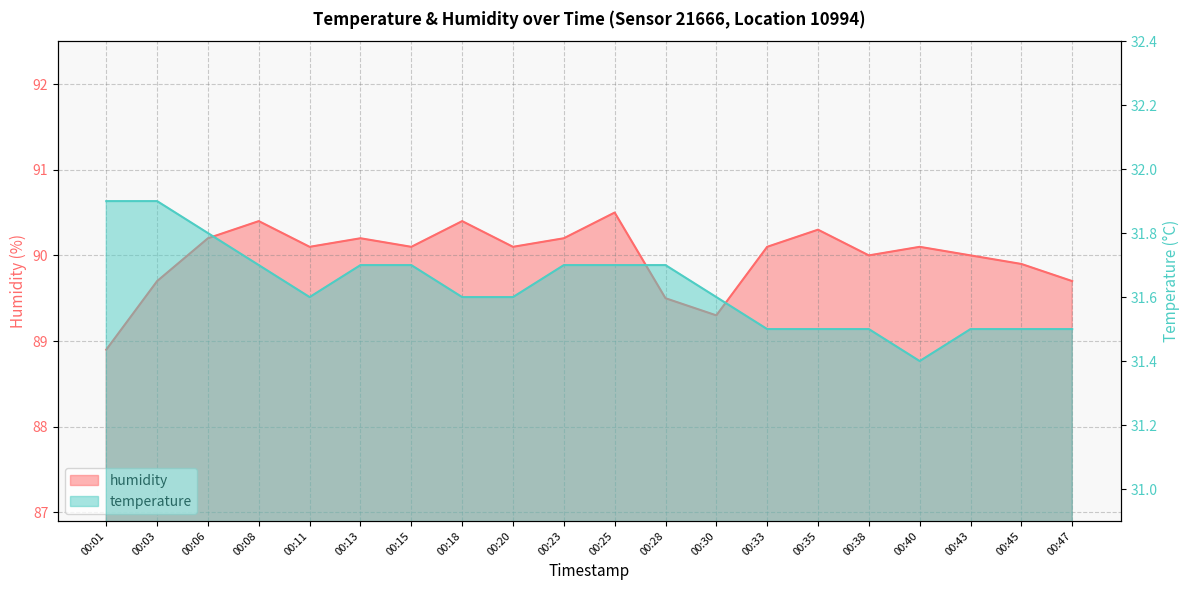

What is the minimum value shown in the chart?

31.4